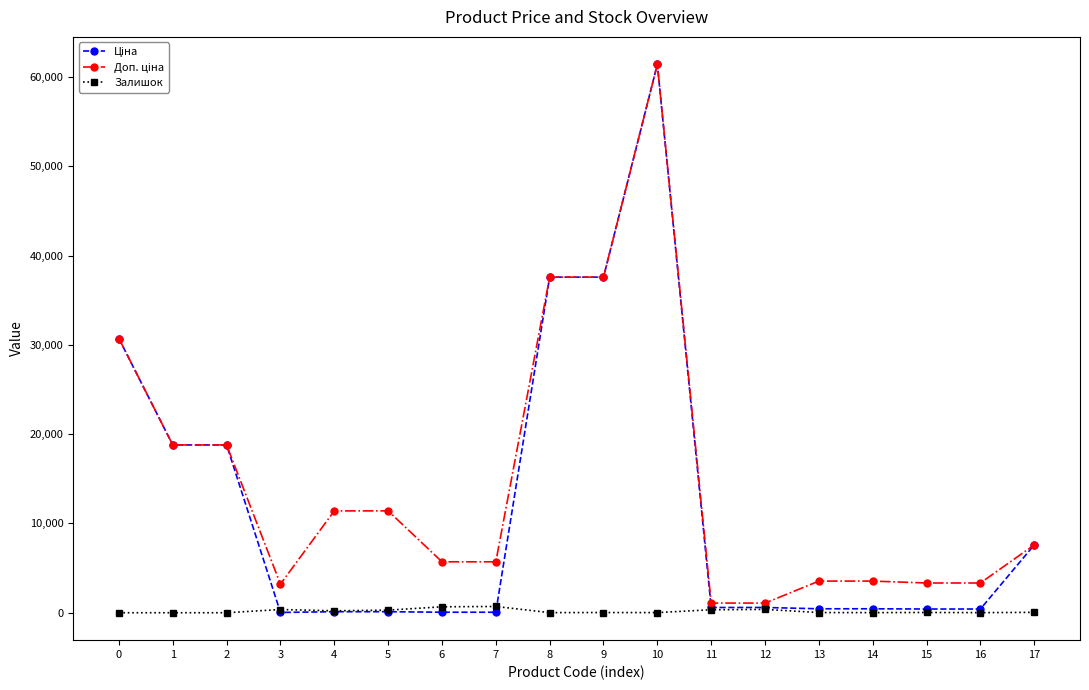

At which category is the sum across all series the highest?

10